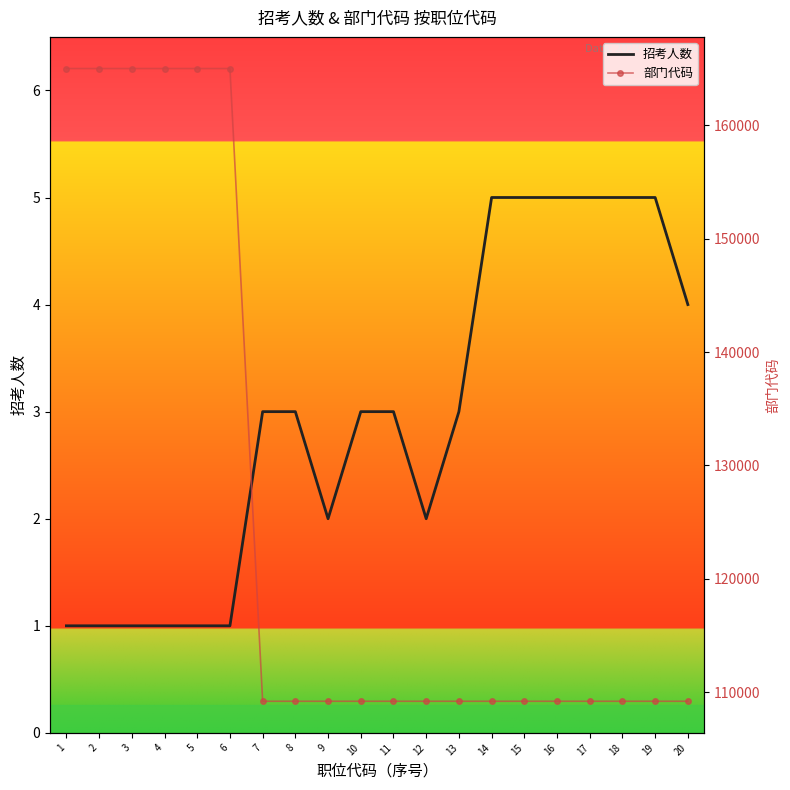

True or false: 招考人数 has a value of 5 at 16.

True